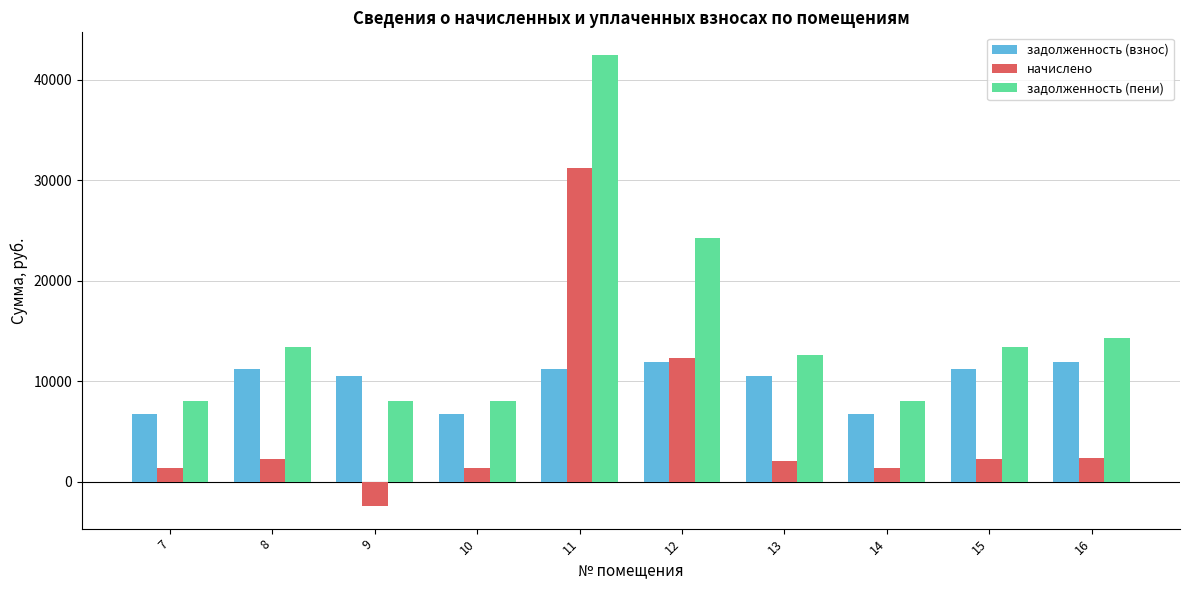

At which category is the sum across all series the highest?

11